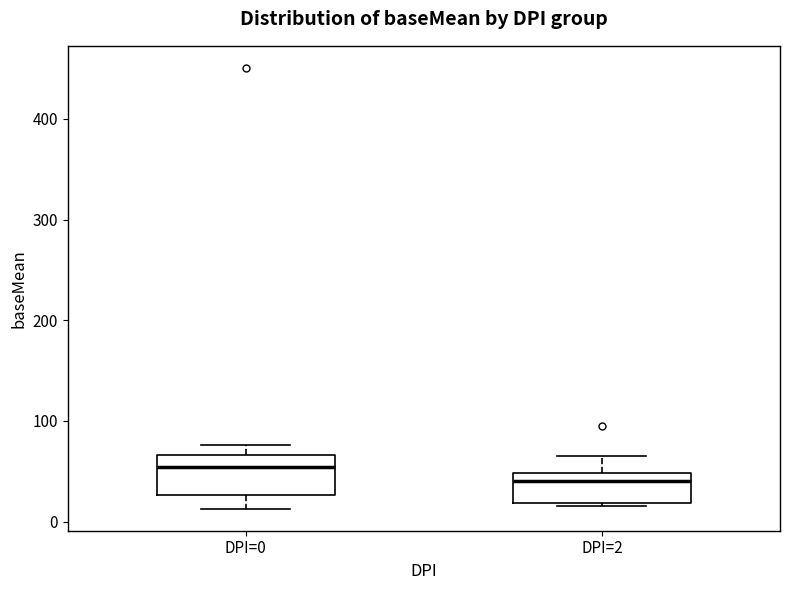

Which box has the highest median line?

DPI=0